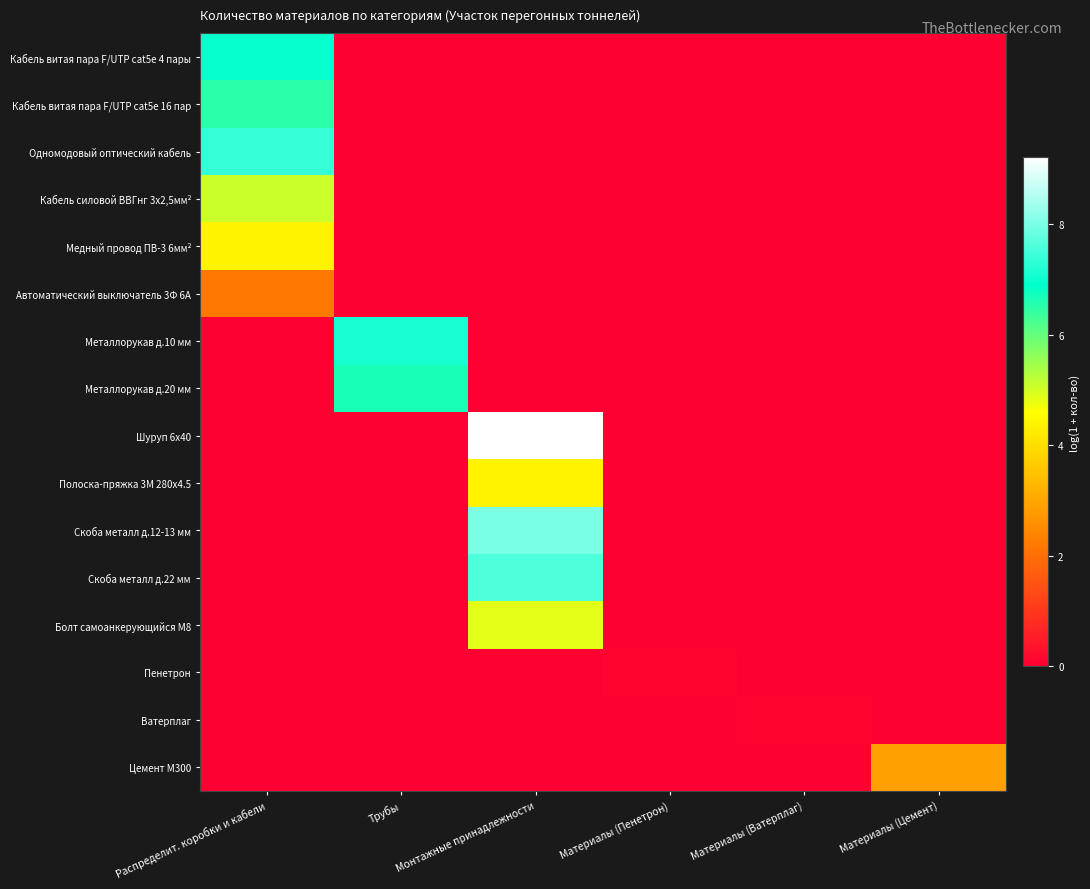

Count the number of data series in this chart.

16